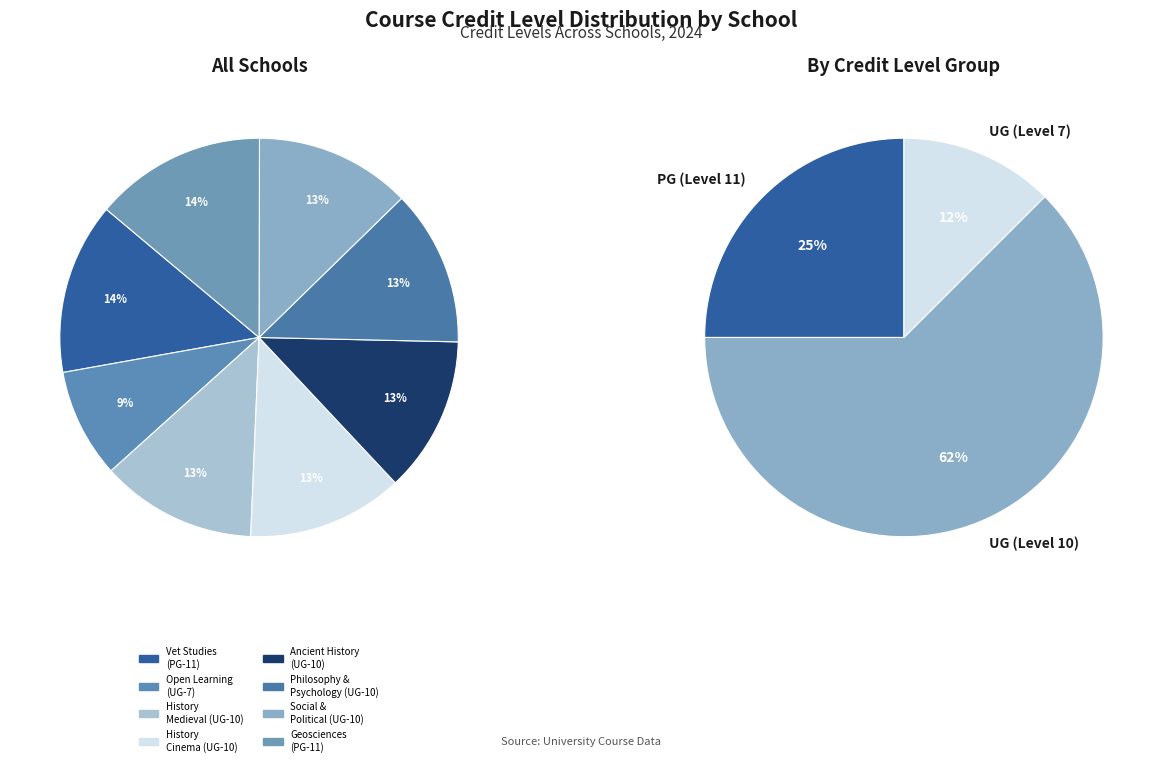

How much of the chart is everything except School of History, Classics and Archaeology (HIST10353)?

87.3%